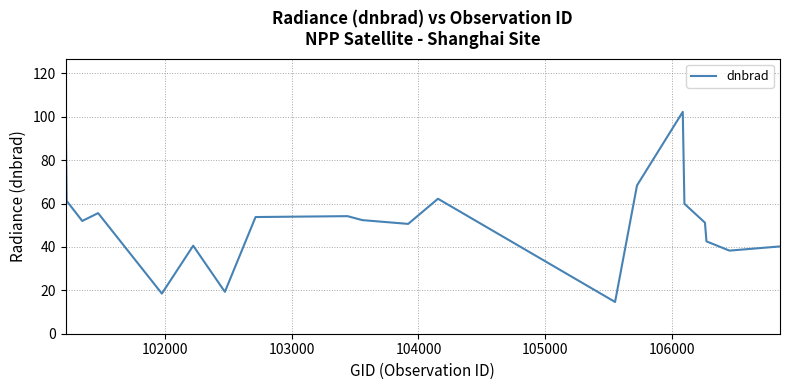

What is the greatest value displayed?

110.2